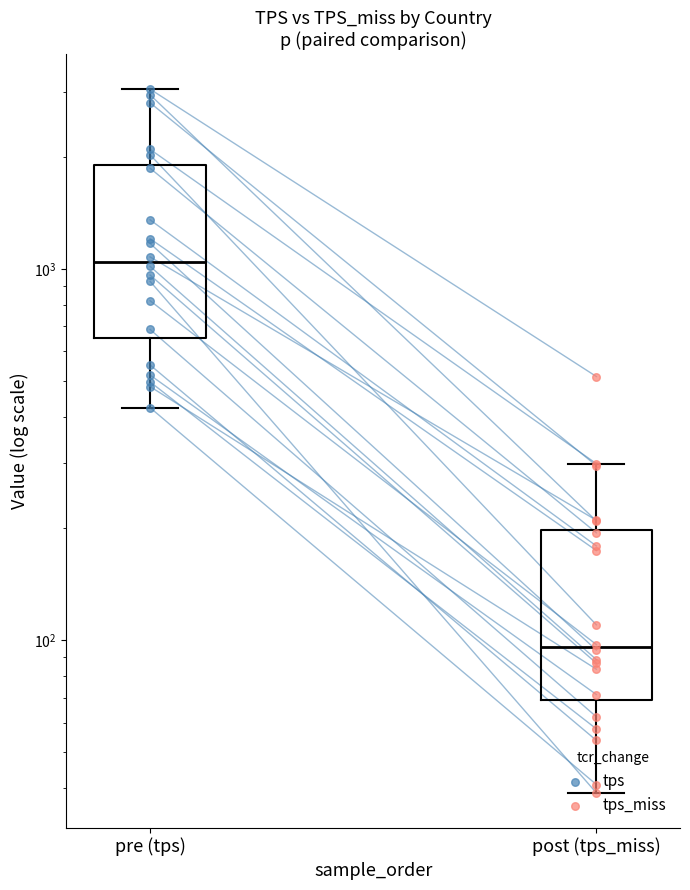

At which category is the sum across all series the highest?

pre (tps)